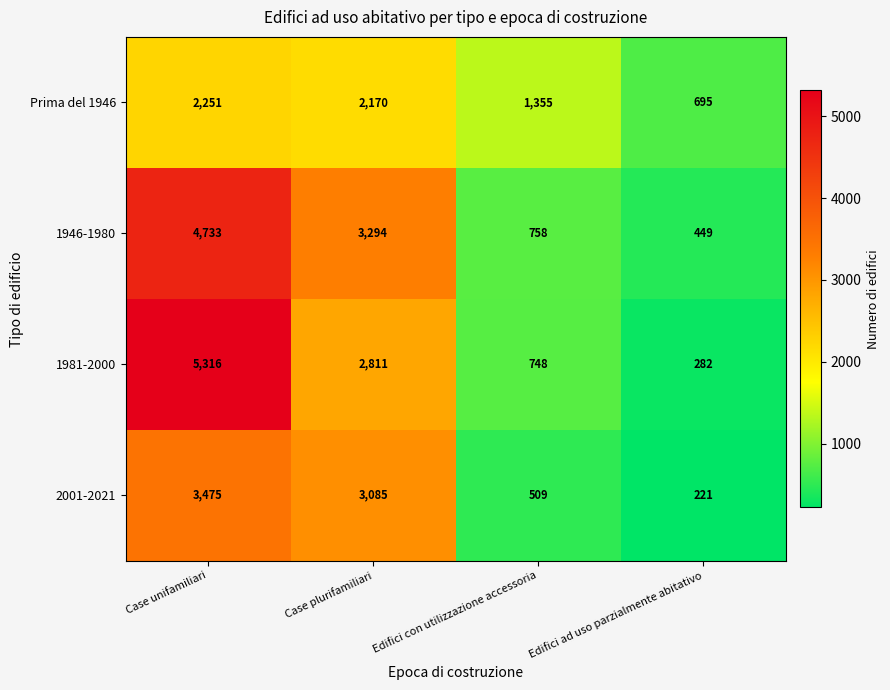

Which series has the largest total across all categories?

1946-1980